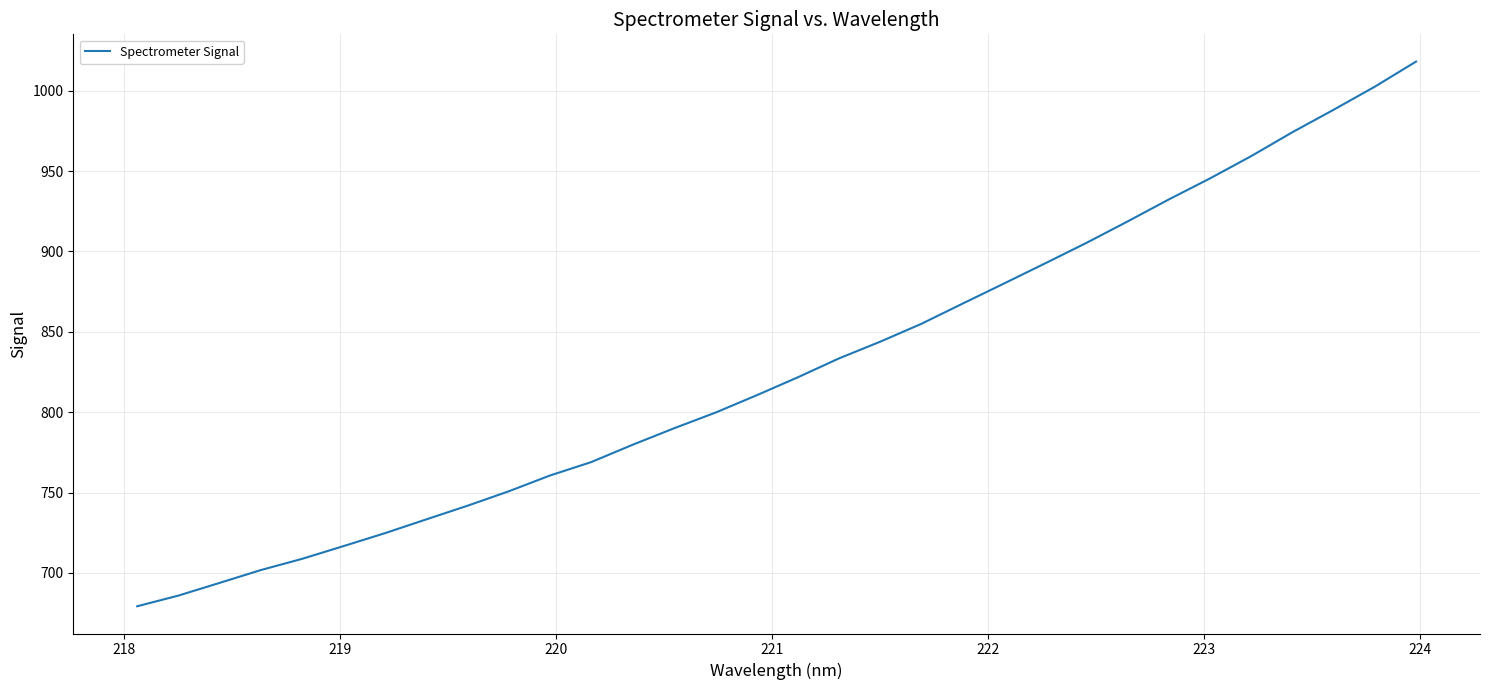

What is the smallest value displayed?

679.2